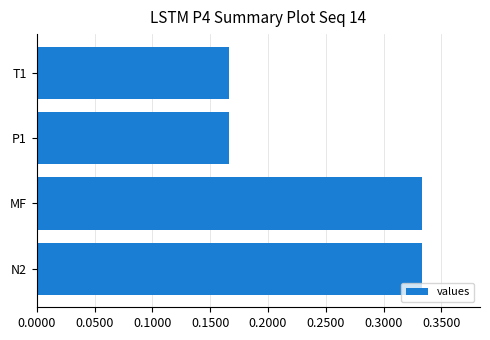

What is the sum of all values?

1.0